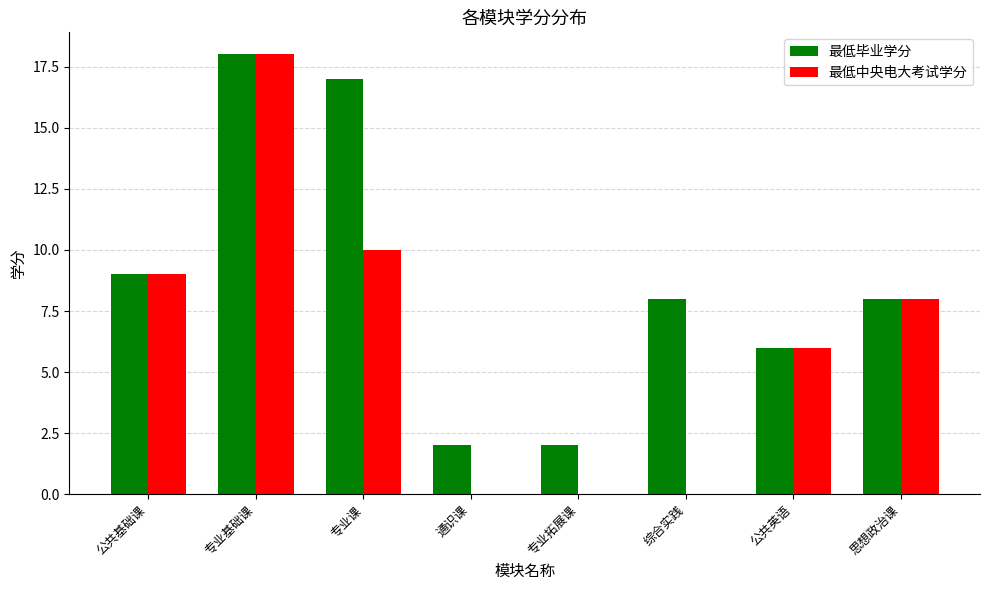

What is the sum of the 最低中央电大考试学分 values at 公共基础课 and 专业拓展课?

9